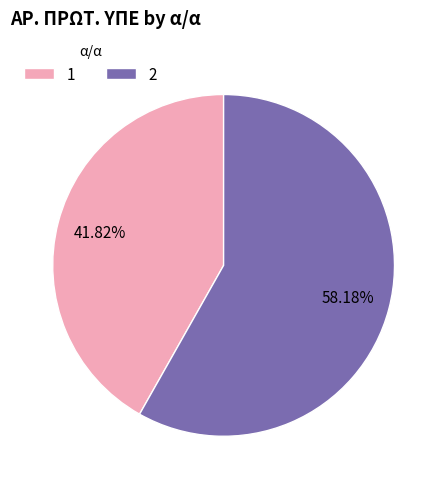

What percentage do 1 and 2 together represent?

100.0%